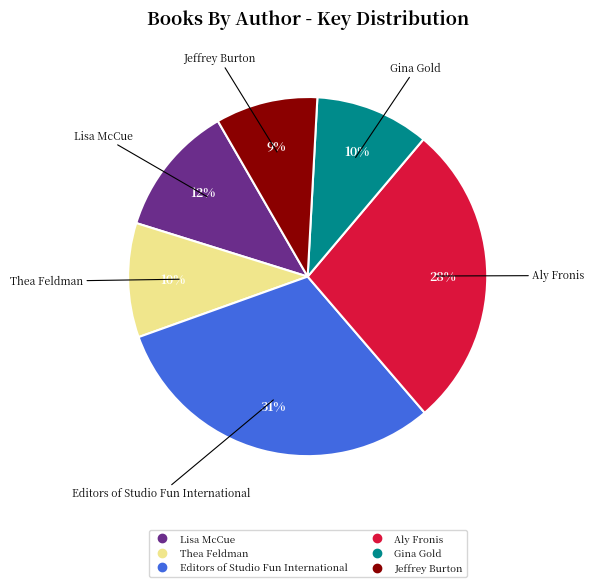

Is there a majority slice in this chart?

No